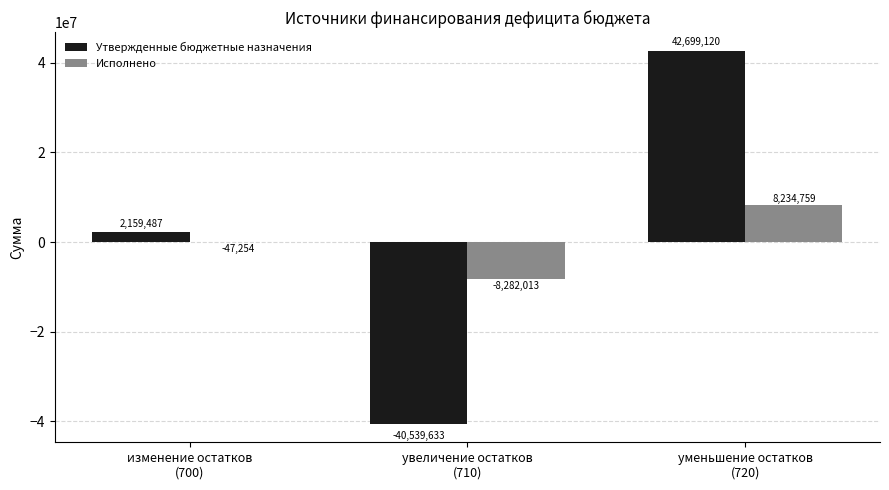

At which label is Утвержденные бюджетные назначения closest to 1079743?

изменение остатков
(700)